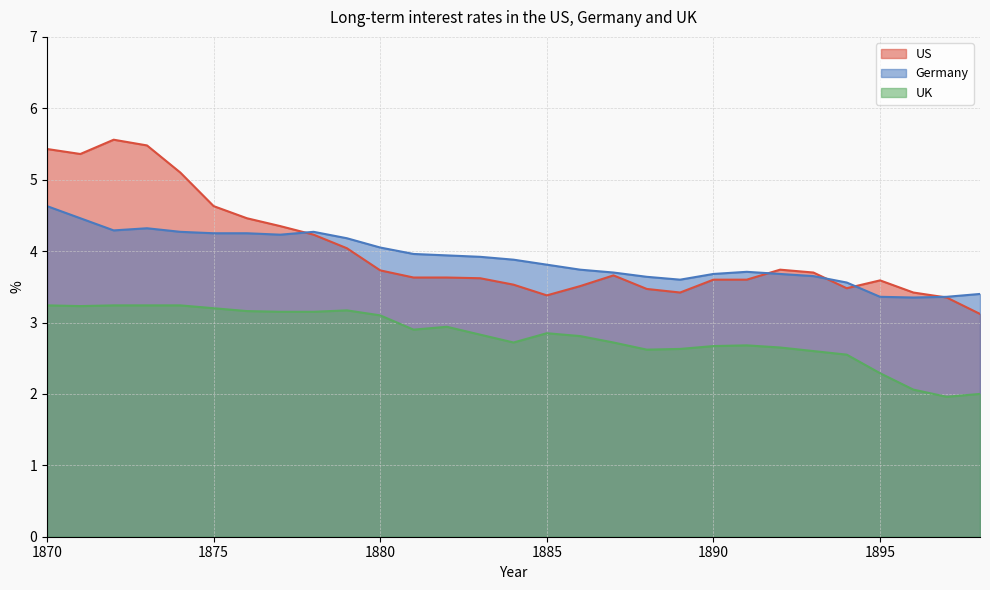

Is the value of US at 1886 greater than the value of UK at 1895?

Yes